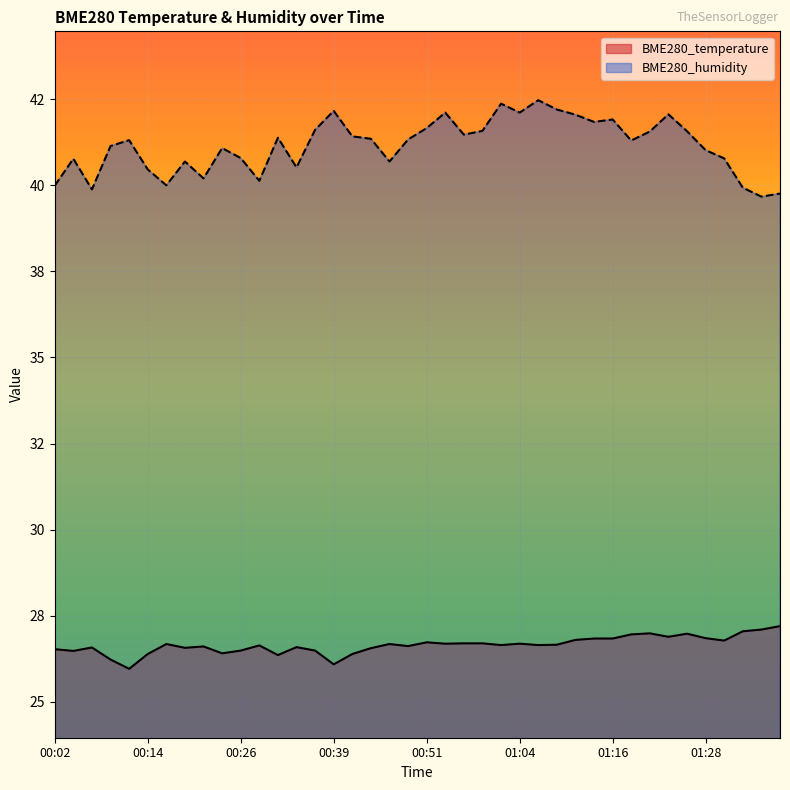

True or false: BME280_humidity and BME280_temperature intersect in this chart.

False